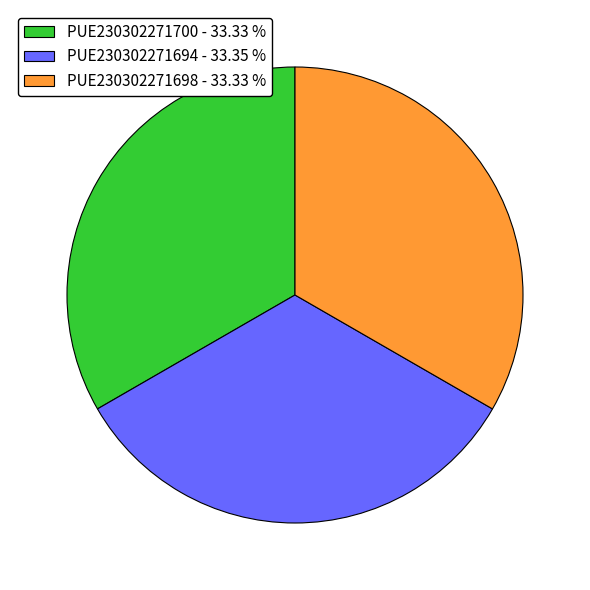

Approximately how many times larger is the value at PUE230302271700 - 33.33 % compared to PUE230302271694 - 33.35 %?

1.0